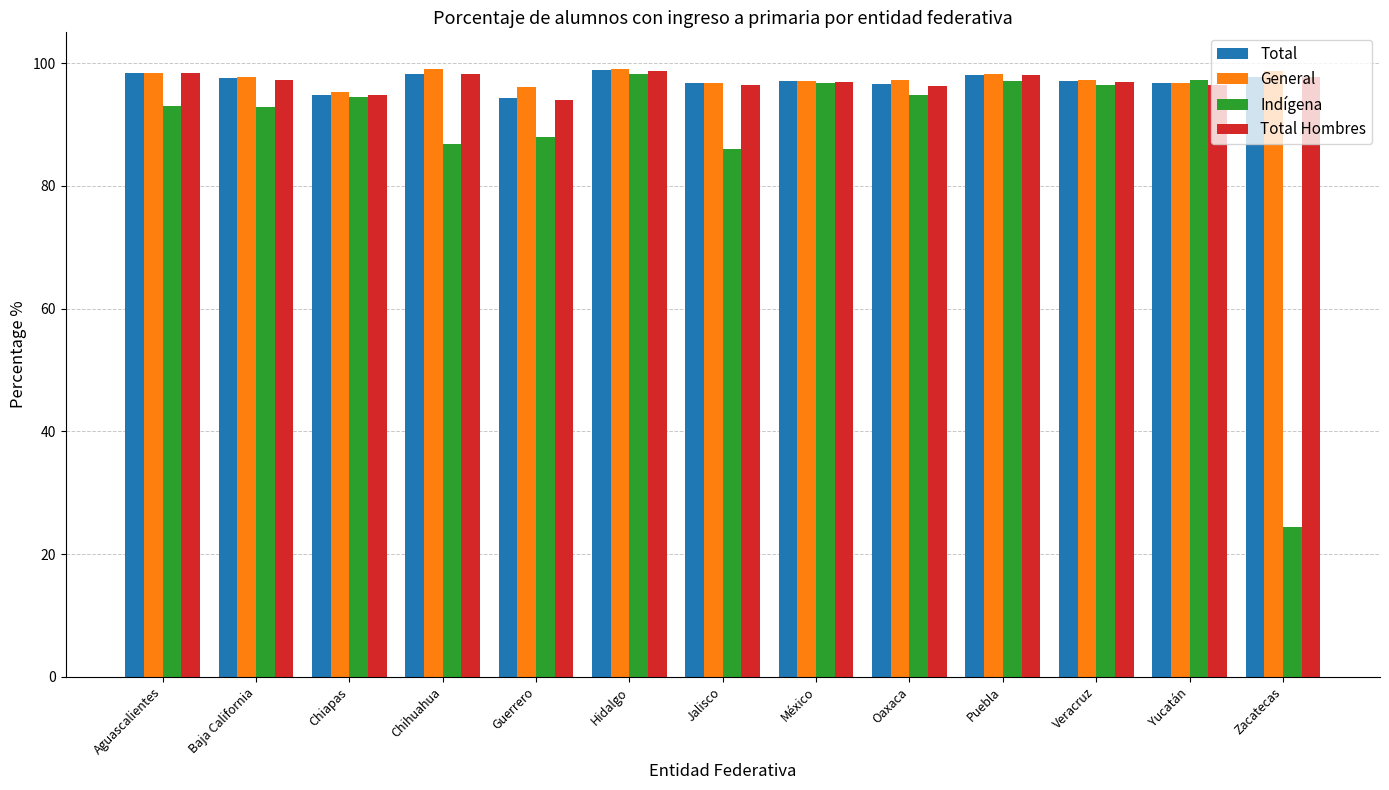

Is the value of Total Hombres at Baja California greater than the value of Indígena at Hidalgo?

No